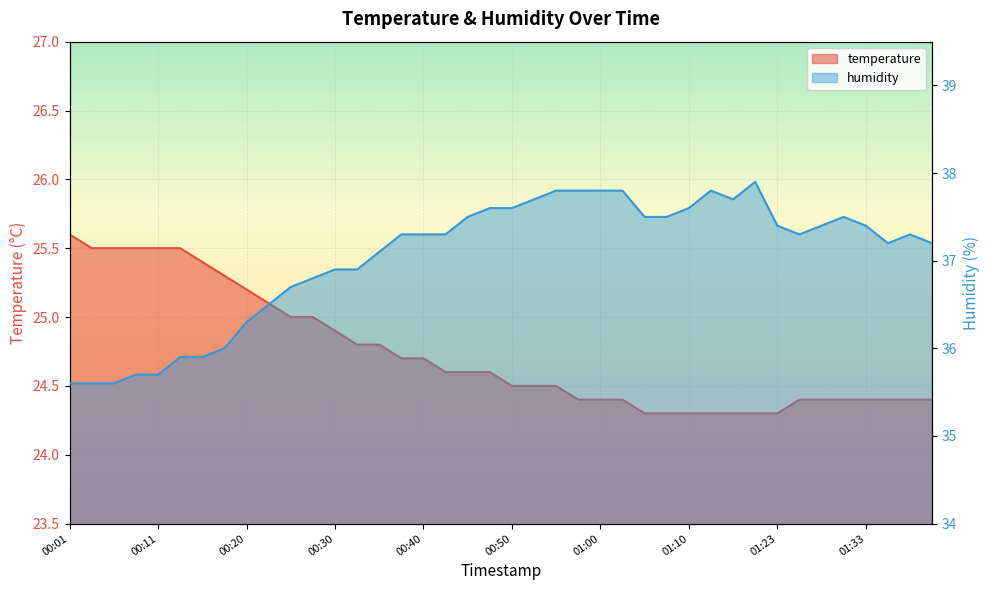

What is the value of the temperature point at the 22nd from the left?

24.5